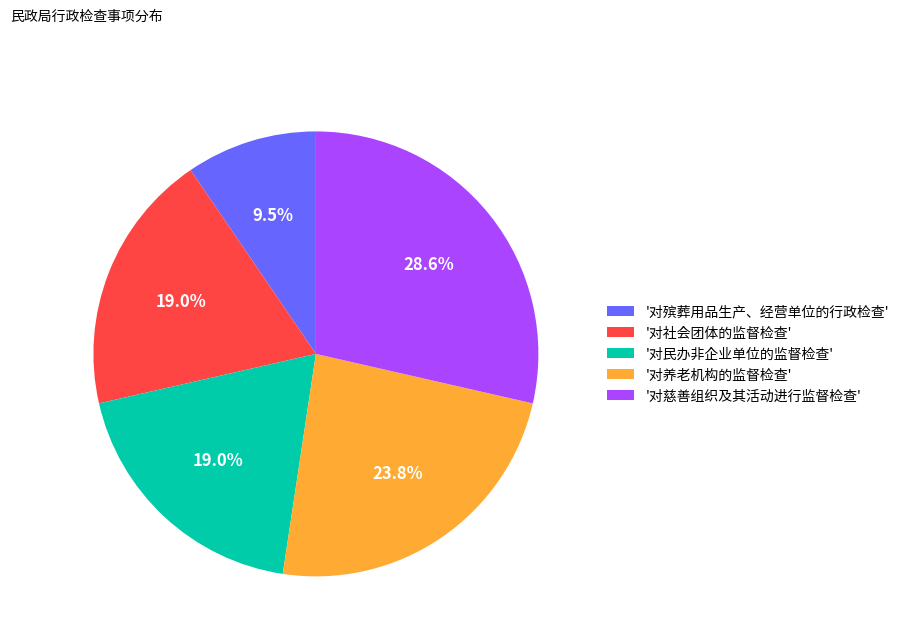

What percentage do '对养老机构的监督检查' and '对殡葬用品生产、经营单位的行政检查' together represent?

33.3%